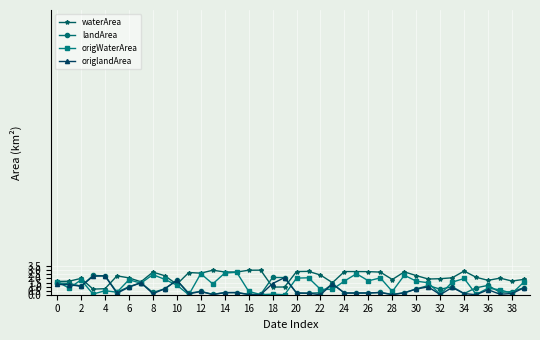

Which series has the largest total across all categories?

waterArea